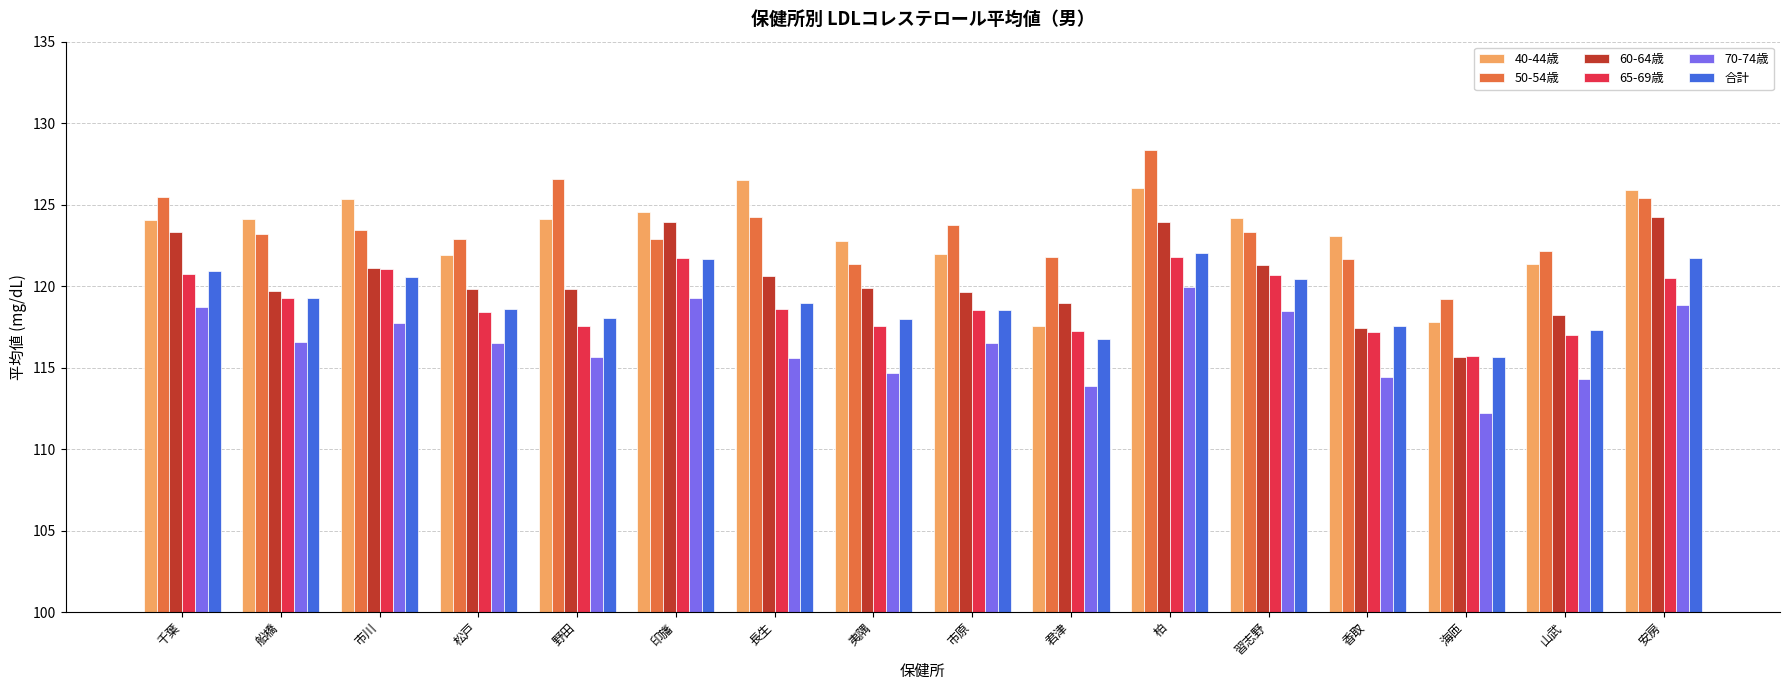

Which series has the largest total across all categories?

50-54歳